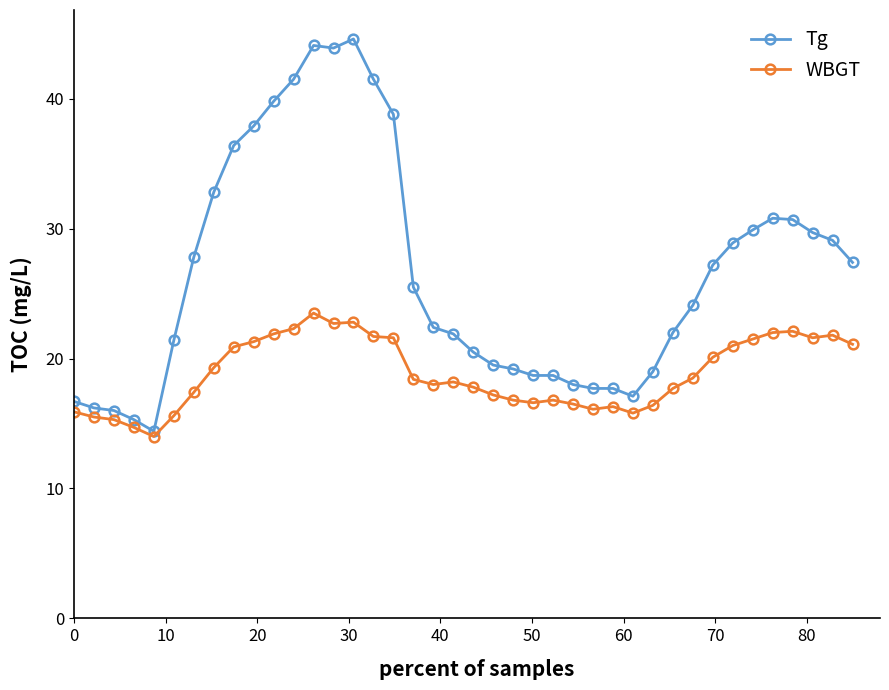

How many series are shown in this chart?

2